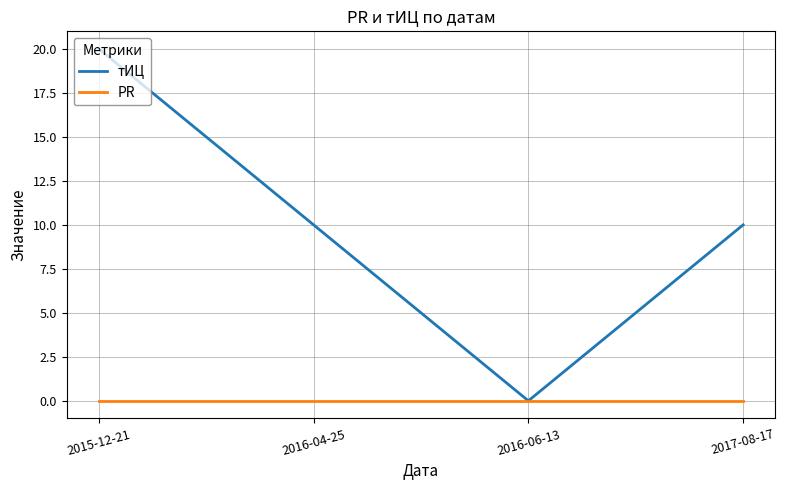

Reading left to right, transcribe all the data shown in this chart.

тИЦ: 20	10	0	10
PR: 0	0	0	0